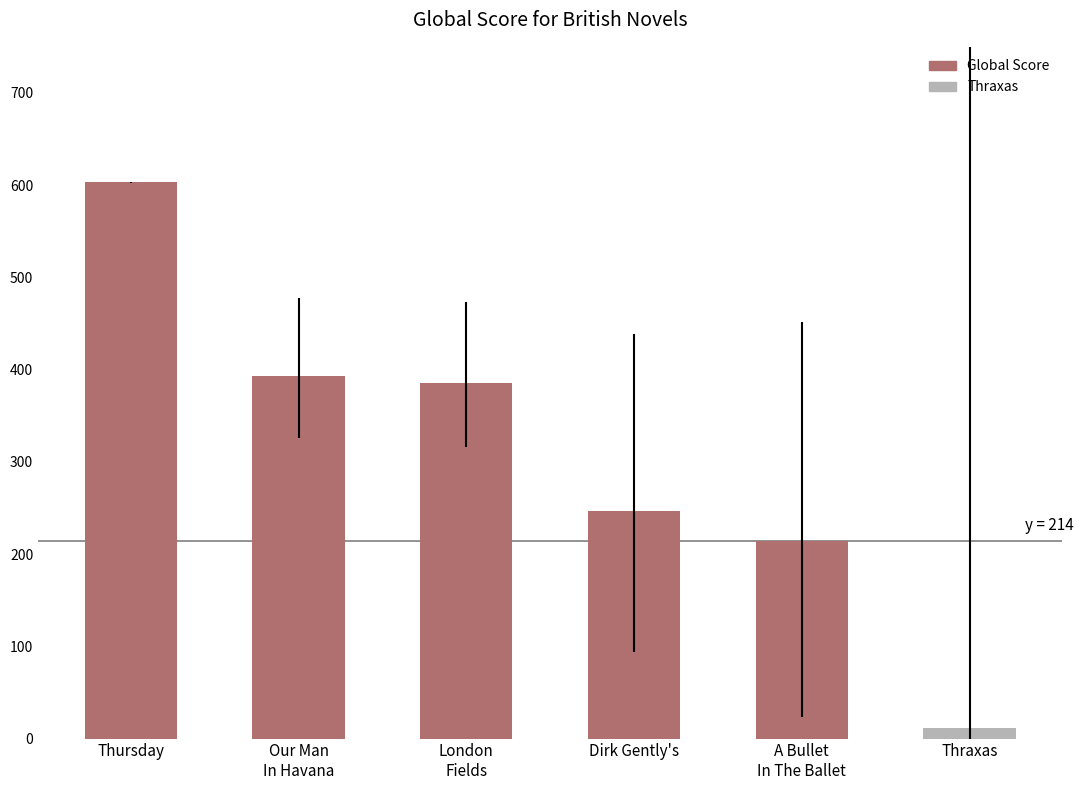

Which category has the lowest value across all series?

Thraxas